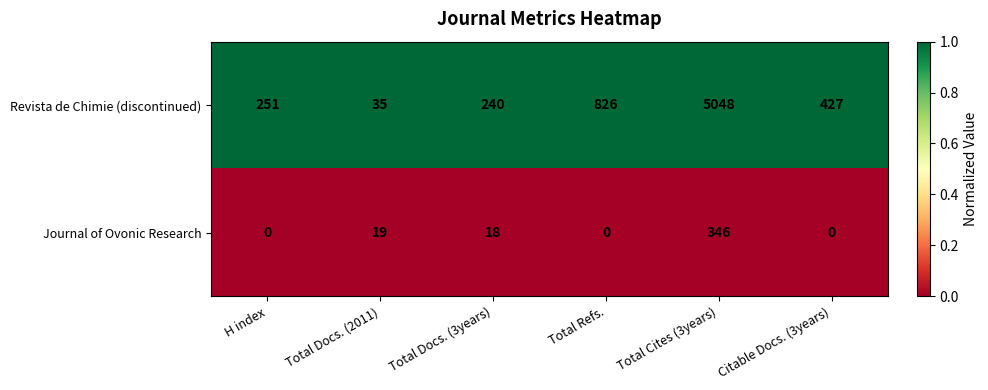

The value of Revista de Chimie (discontinued) at Total Refs. is 826. True or false?

True